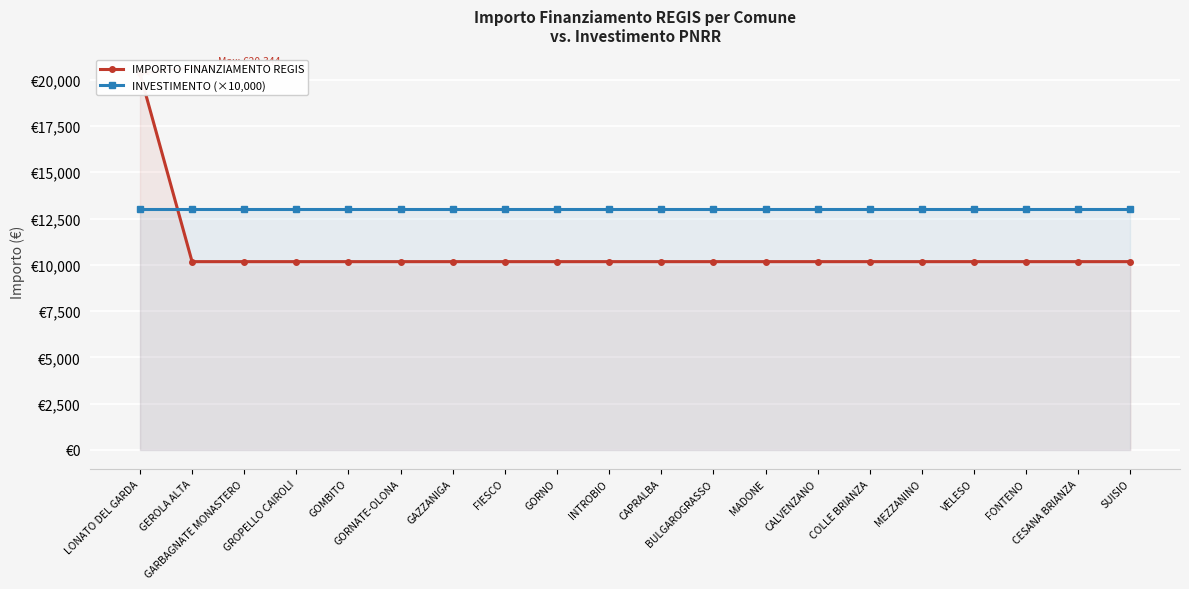

What is the sum of all INVESTIMENTO (×10,000) values?

260000